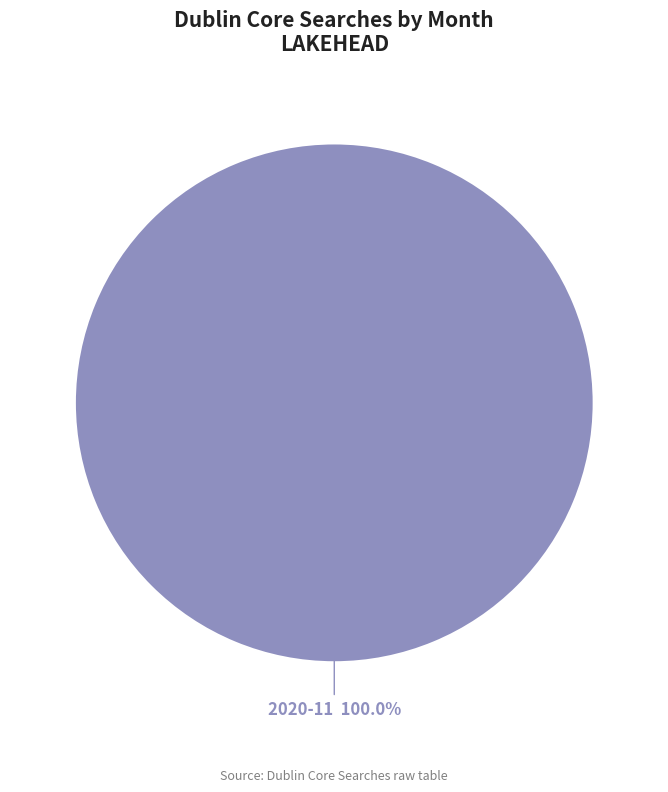

Which slice represents more than half of the pie?

2020-11